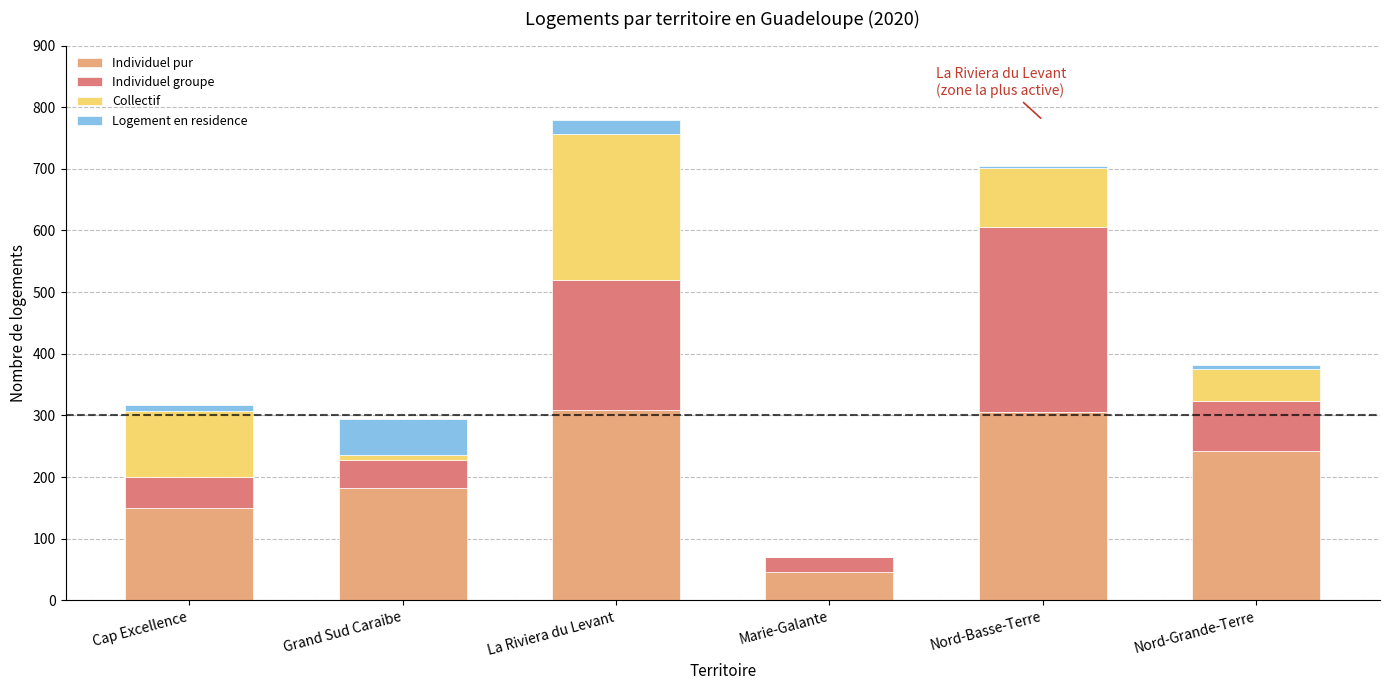

What is the sum of all Individuel pur values?

1236